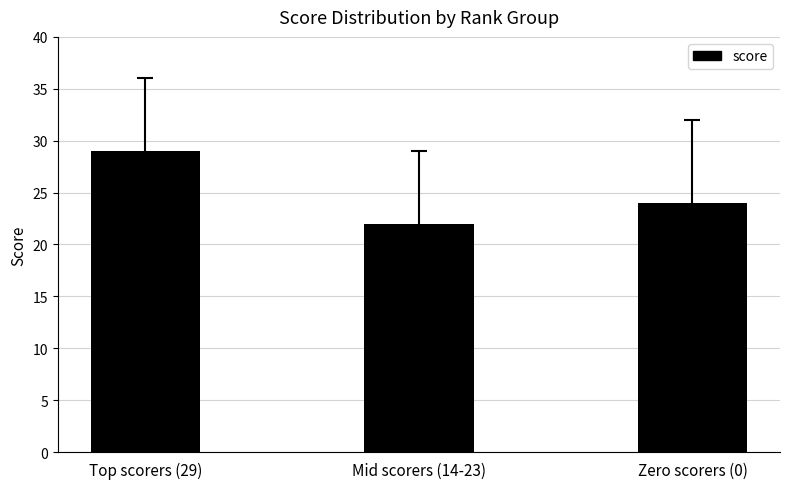

Rank the categories by value from lowest to highest.

Mid scorers (14-23), Zero scorers (0), Top scorers (29)